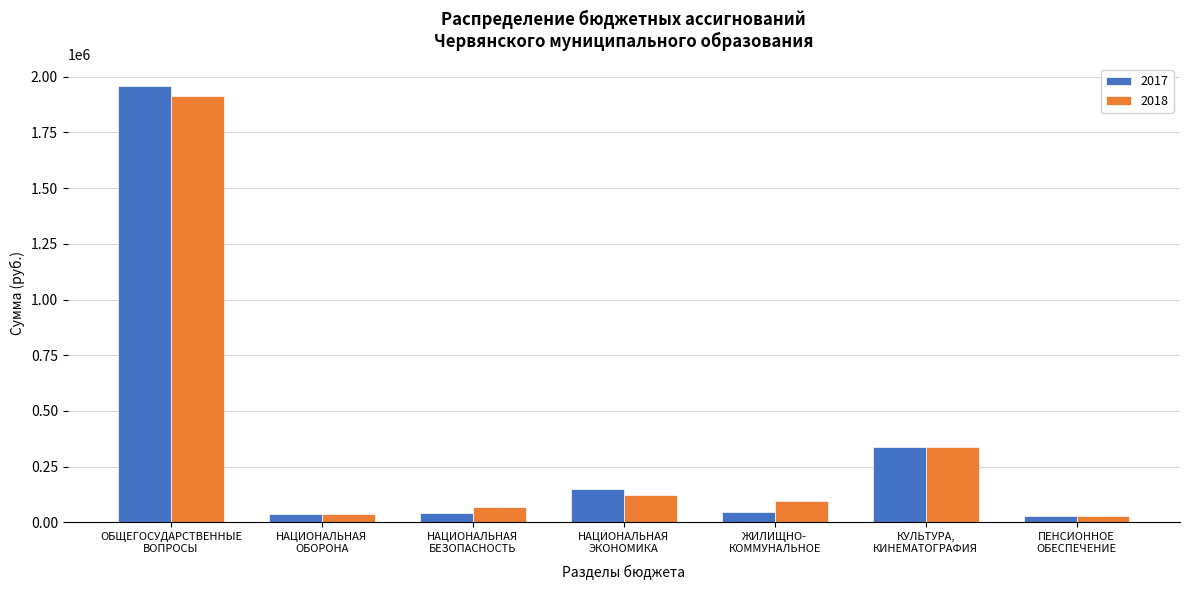

What is the maximum value shown in the chart?

1958800